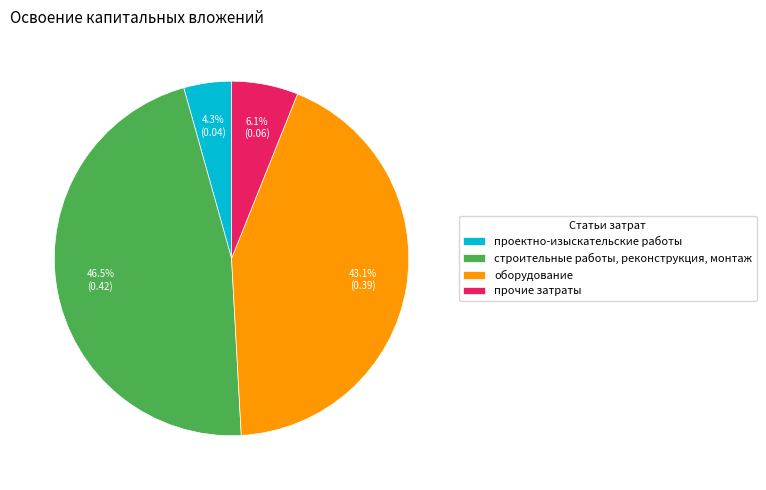

Which slice is the smallest?

проектно-изыскательские работы